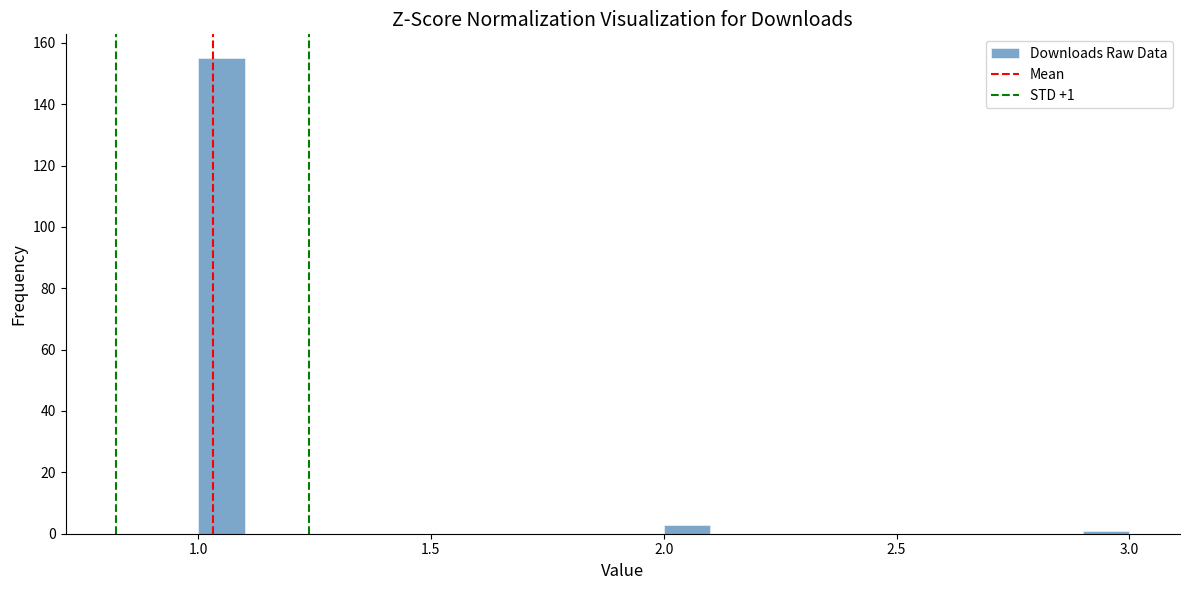

Read against the x-axis, roughly where is the centre of the tallest bar?

1.05